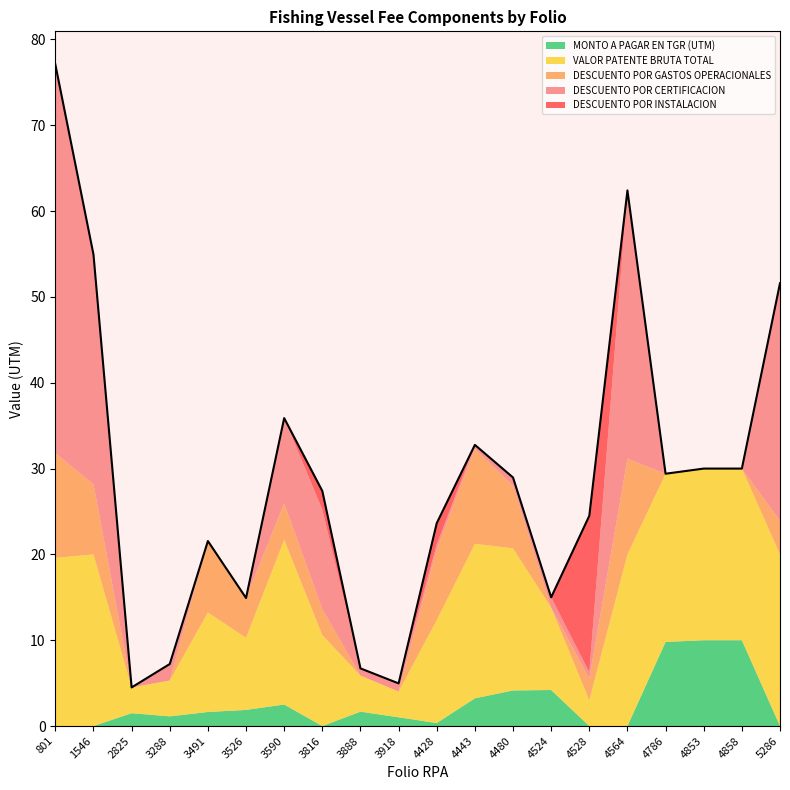

What is the total value across all series at 3288?

7.2